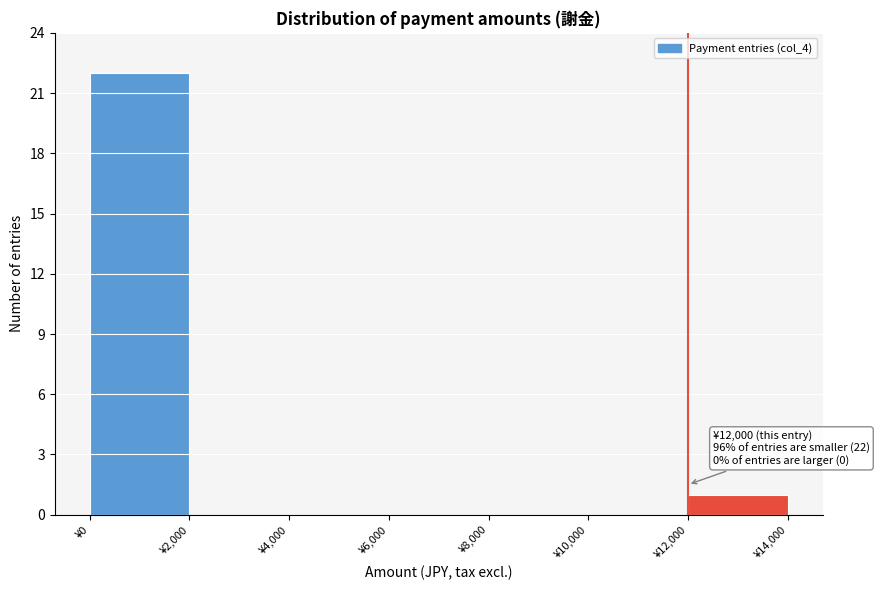

Which range on the x-axis has the tallest bar?

0 to 2000